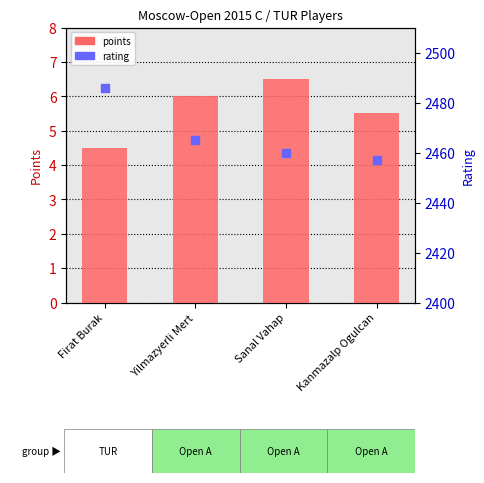

What are all the series names shown in the legend?

points, rating